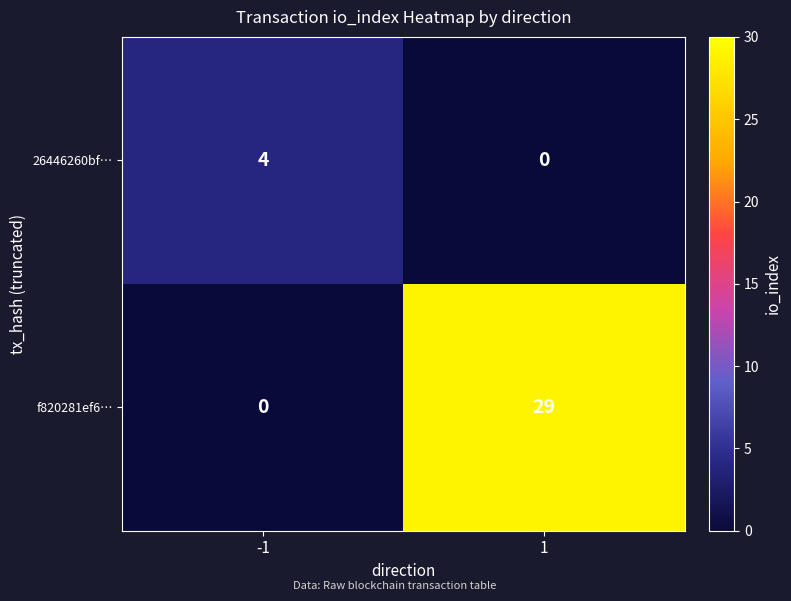

Is it true that 26446260bf… equals 0 at 1?

True